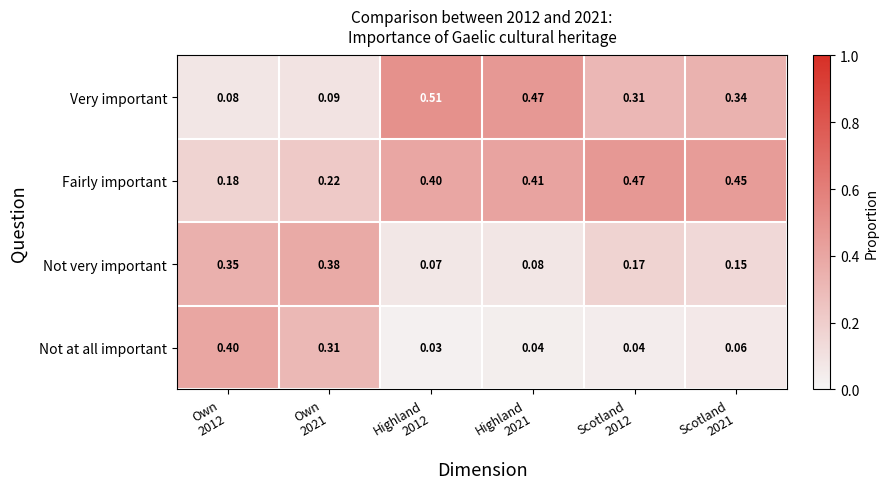

At how many categories does at least one series exceed 0?

6